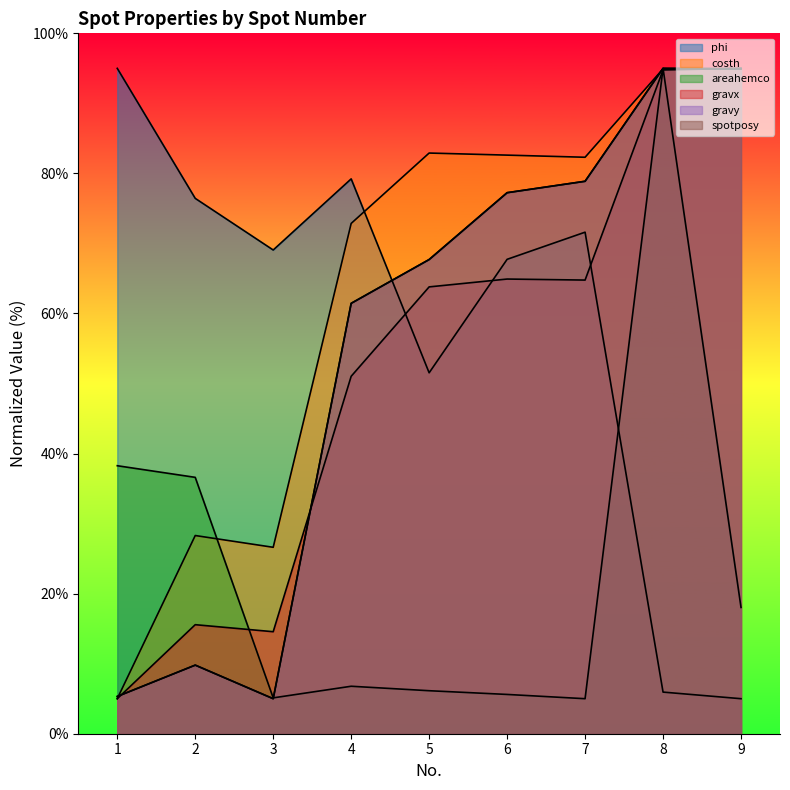

What is the sum of the areahemco values at 4 and 6?

12.4